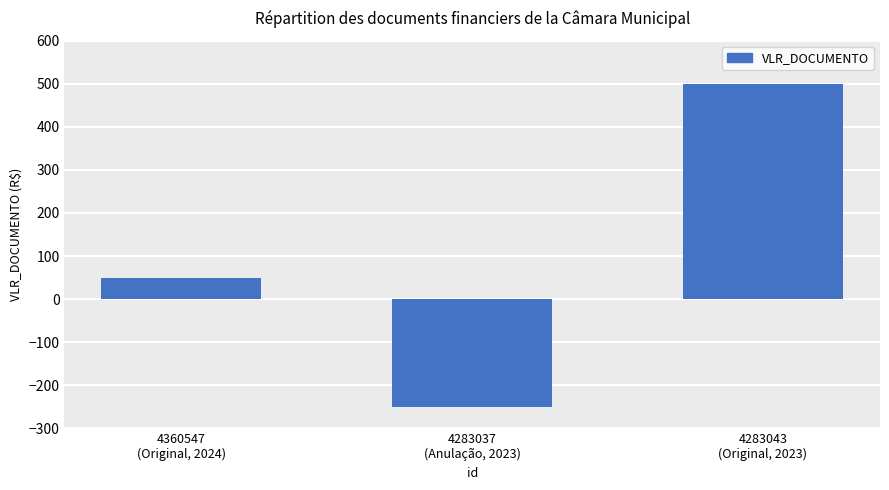

What is the greatest value displayed?

500